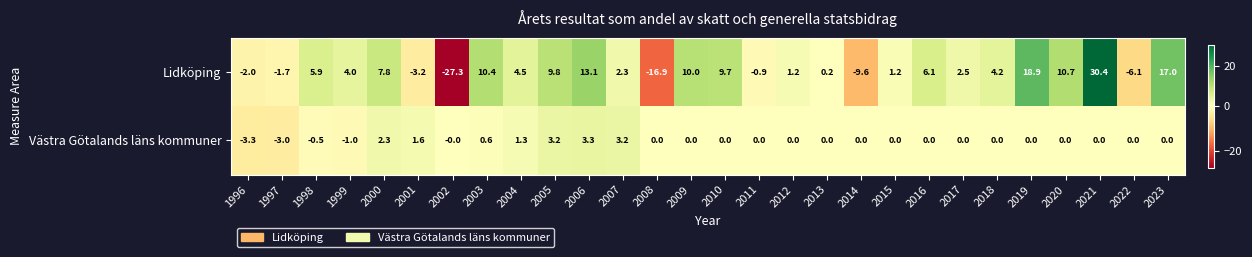

Is it true that Västra Götalands läns kommuner equals 4.6 at 2018?

False